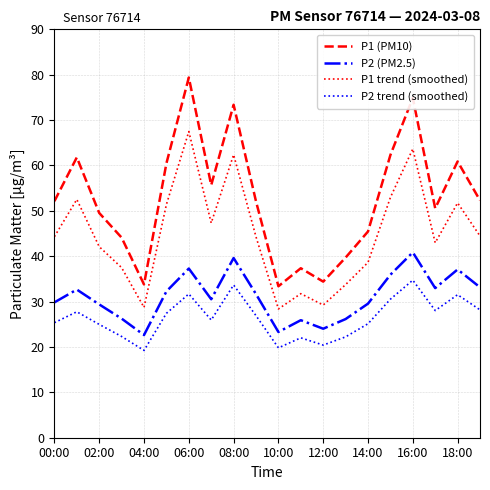

Which series has the largest total across all categories?

P1 (PM10)